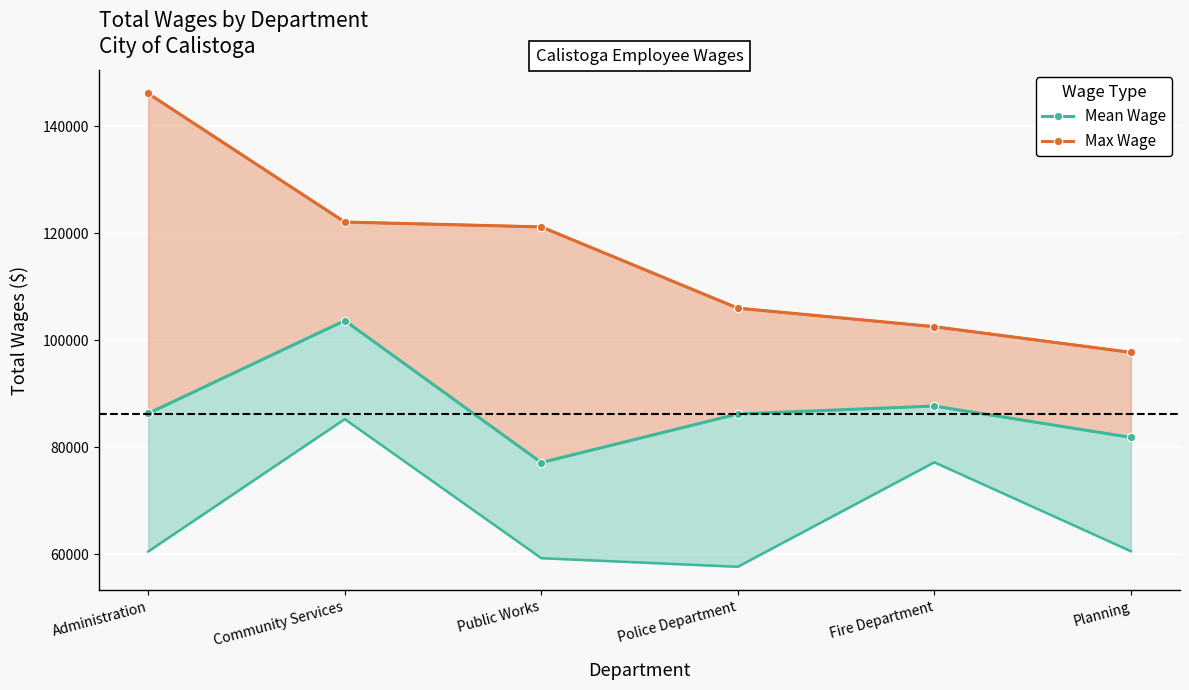

Where does the Max Wage series first go above 121225?

Administration